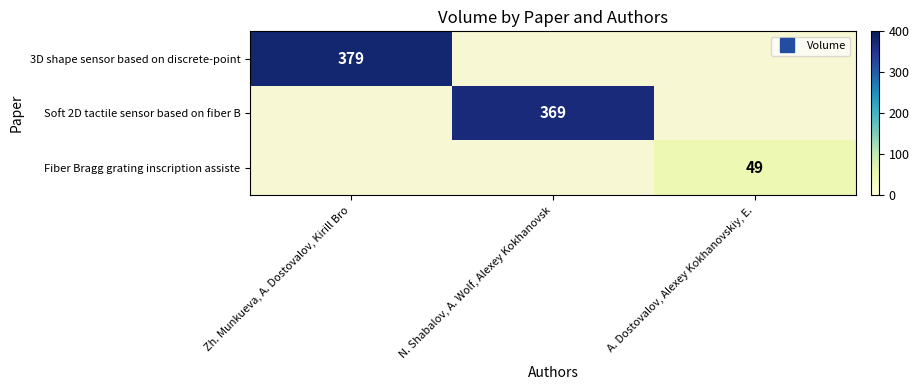

Read the 3D shape sensor based on discrete-point value at Zh. Munkueva, A. Dostovalov, Kirill Bro.

379.0